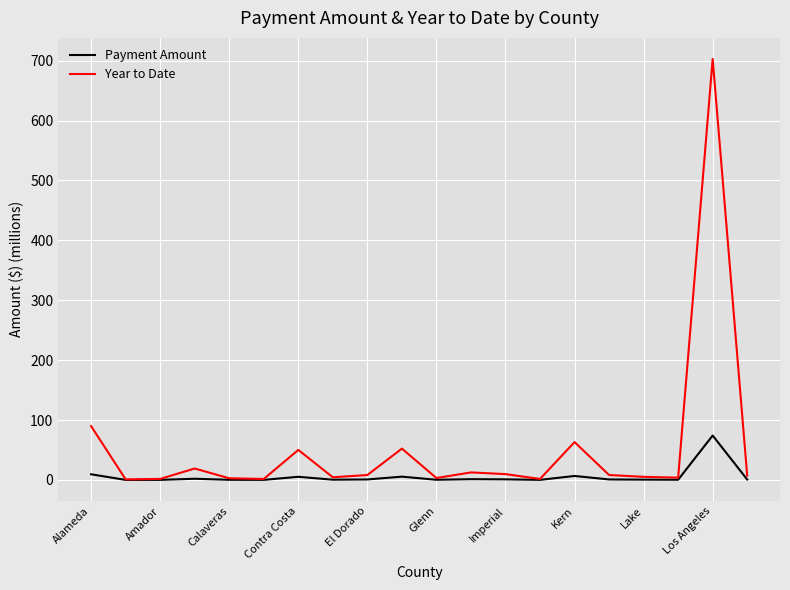

What is the maximum value for Payment Amount?

74.2